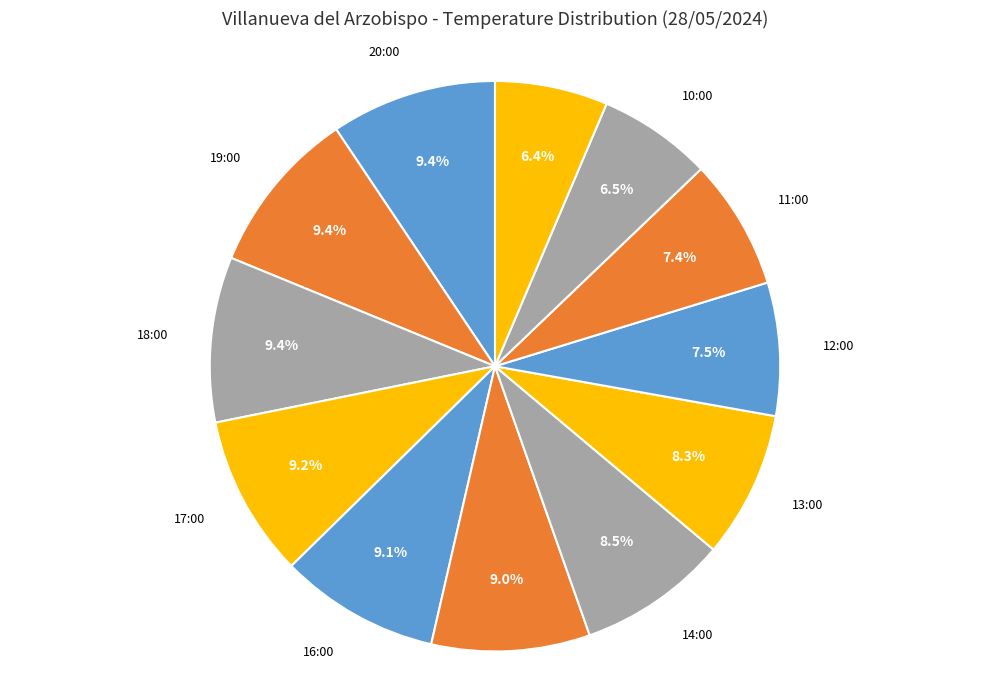

What is the ratio of the value at 10:00 to the value at 15:00?

0.7